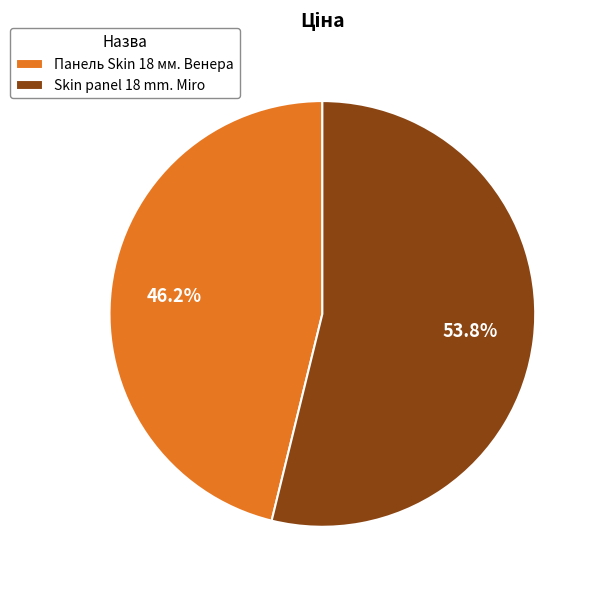

Between Skin panel 18 mm. Miro and Панель Skin 18 мм. Венера, which is larger?

Skin panel 18 mm. Miro